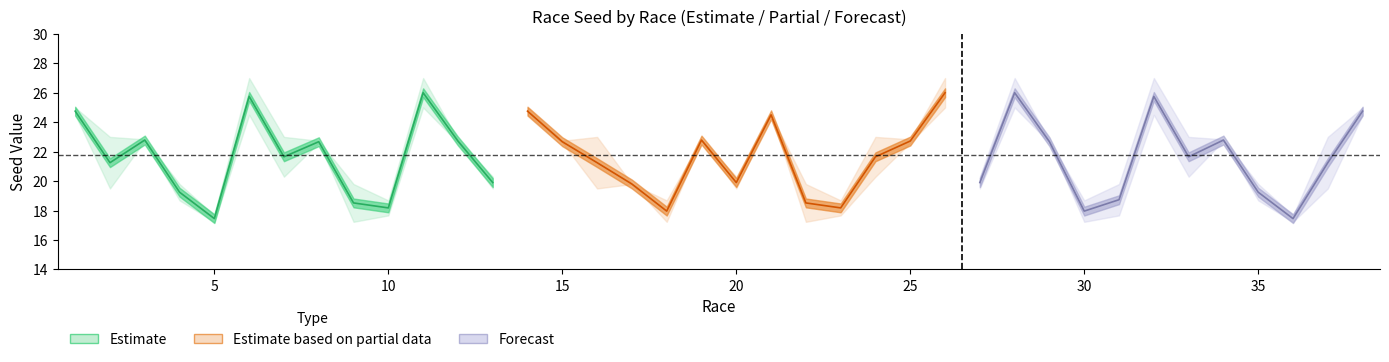

The LEFT_SEED series shows 29.3 at 13. True or false?

False